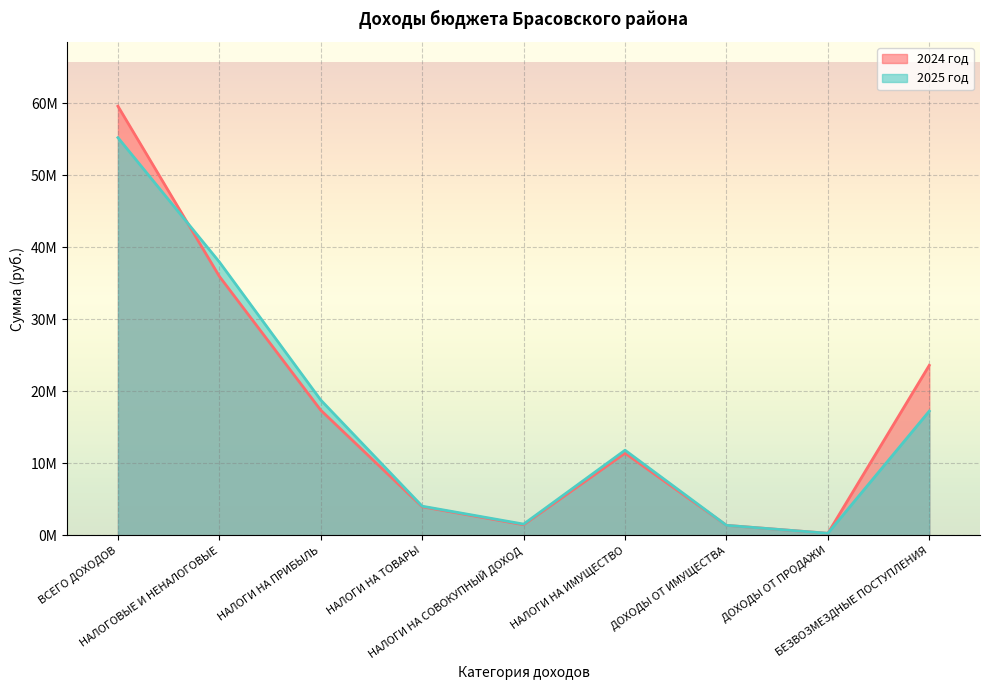

At БЕЗВОЗМЕЗДНЫЕ ПОСТУПЛЕНИЯ, list the series in order from largest to smallest.

2024 год, 2025 год